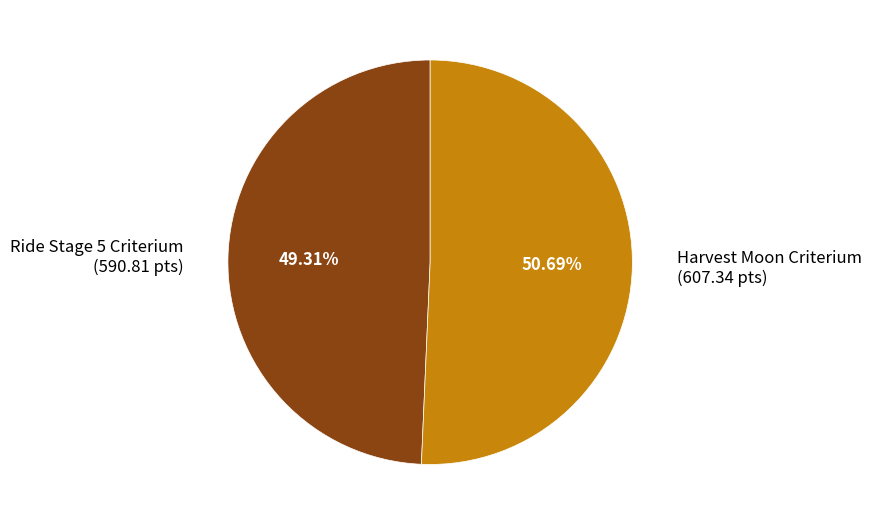

To the nearest percent, what is the combined percentage of Ride Stage 5 Criterium and Harvest Moon Criterium?

100%